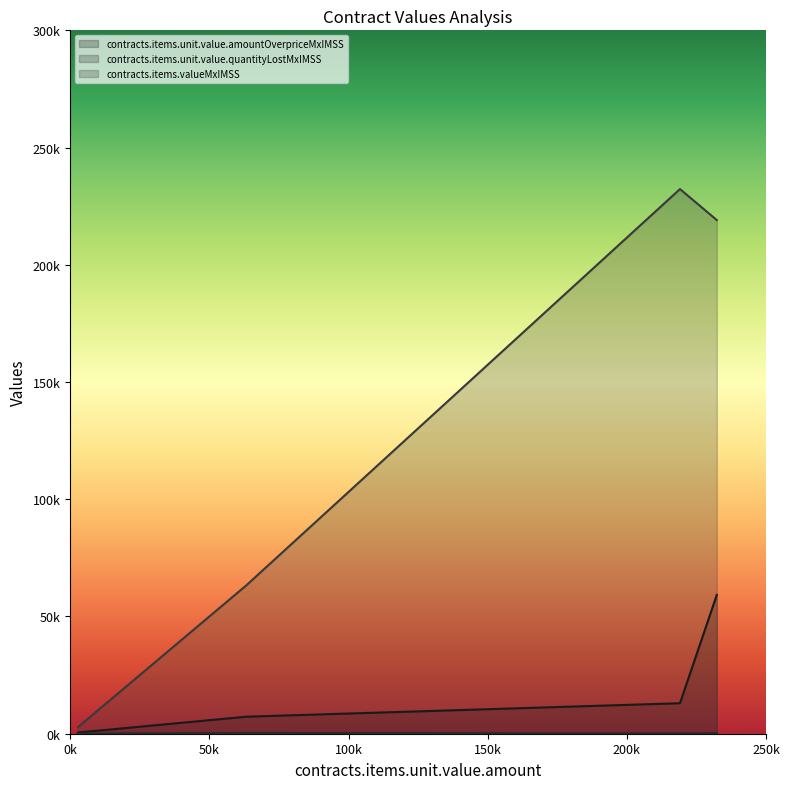

True or false: contracts.items.valueMxIMSS and contracts.items.unit.value.quantityLostMxIMSS cross at least once.

False